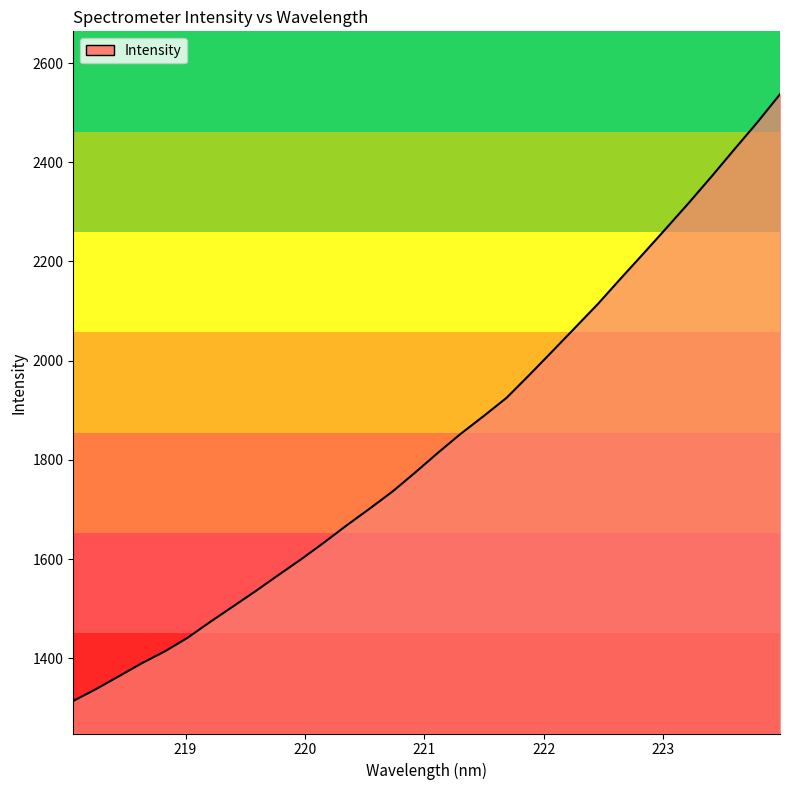

What is the greatest value displayed?

2537.1